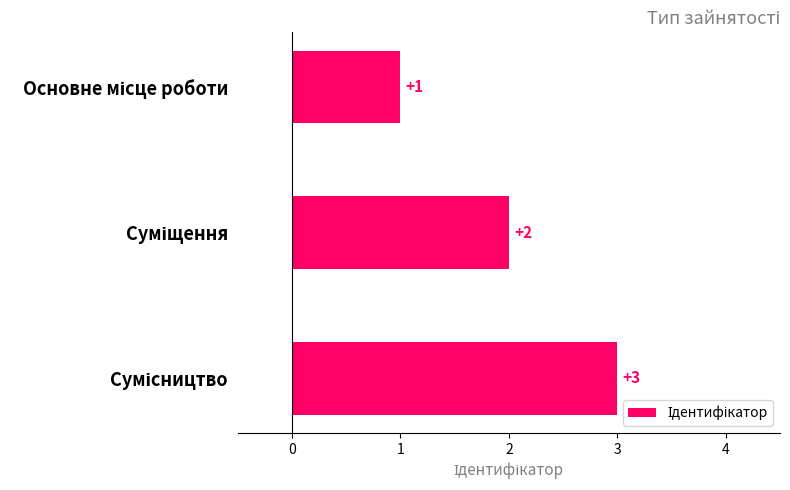

How many values are between 1 and 3?

3